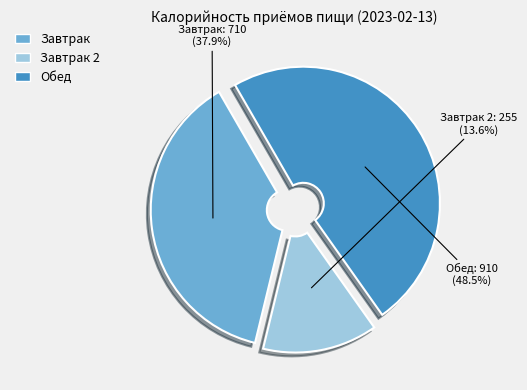

Count the number of slices in the pie.

3